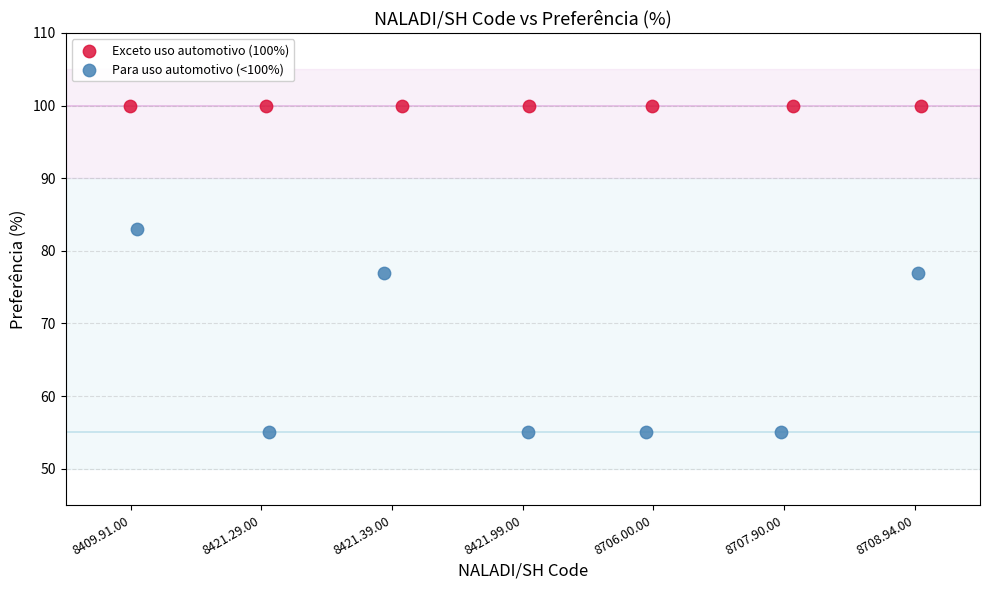

Which series contains the lowest Y value?

Para uso automotivo (<100%)